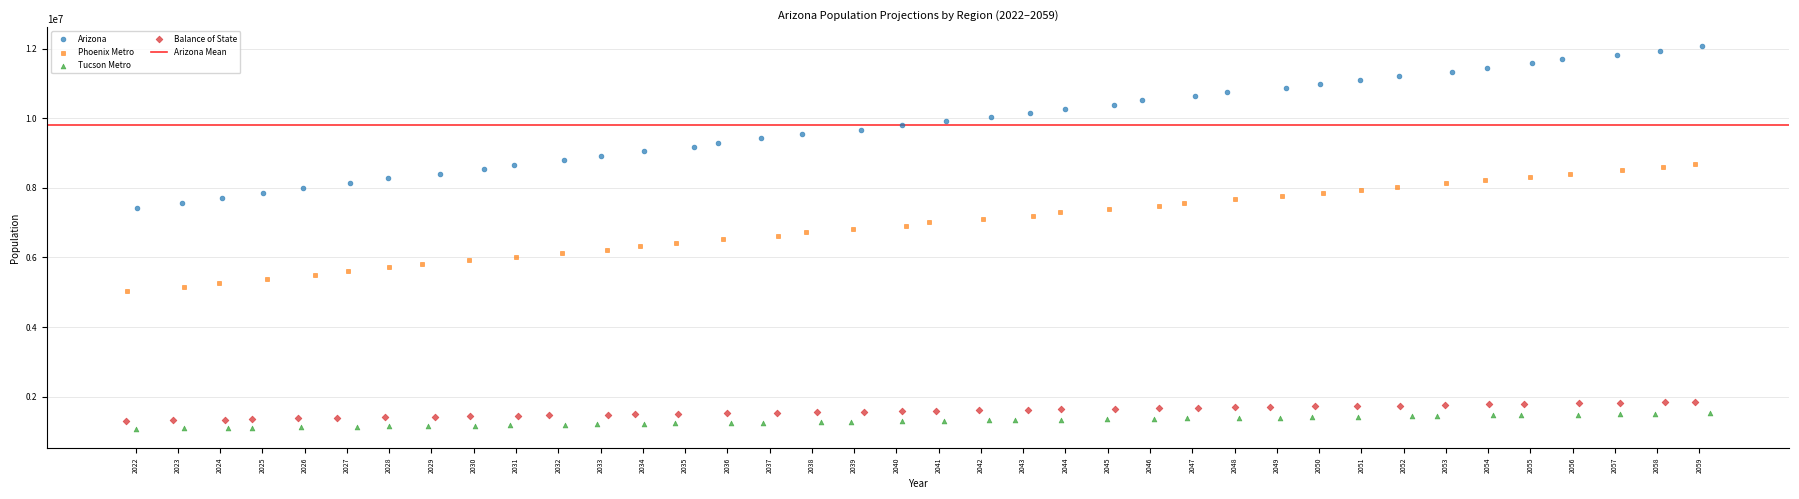

Which series contains the highest Y value?

Arizona